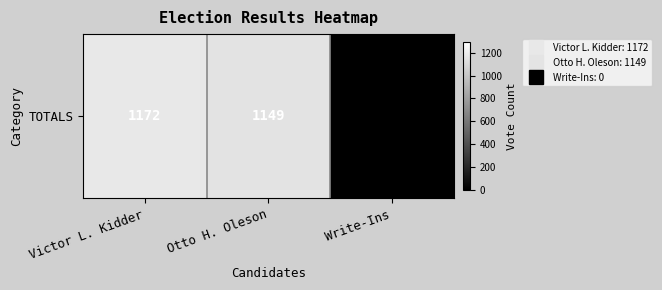

What is the sum of the values at Write-Ins and Victor L. Kidder?

1172